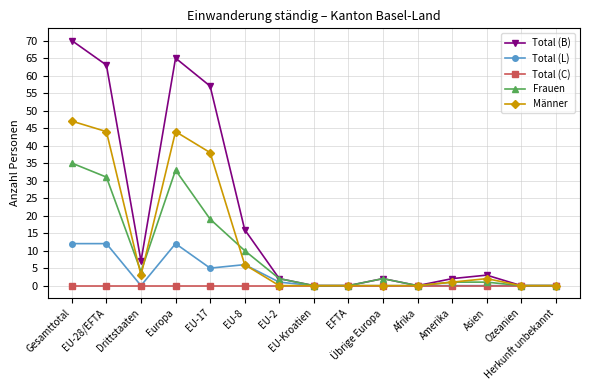

Reading left to right, what are all the values shown in this chart?

Total (B): Gesamttotal=70	EU-28/EFTA=63	Drittstaaten=7	Europa=65	EU-17=57	EU-8=16	EU-2=2	EU-Kroatien=0	EFTA=0	Übrige Europa=2	Afrika=0	Amerika=2	Asien=3	Ozeanien=0	Herkunft unbekannt=0
Total (L): Gesamttotal=12	EU-28/EFTA=12	Drittstaaten=0	Europa=12	EU-17=5	EU-8=6	EU-2=1	EU-Kroatien=0	EFTA=0	Übrige Europa=0	Afrika=0	Amerika=0	Asien=0	Ozeanien=0	Herkunft unbekannt=0
Total (C): Gesamttotal=0	EU-28/EFTA=0	Drittstaaten=0	Europa=0	EU-17=0	EU-8=0	EU-2=0	EU-Kroatien=0	EFTA=0	Übrige Europa=0	Afrika=0	Amerika=0	Asien=0	Ozeanien=0	Herkunft unbekannt=0
Frauen: Gesamttotal=35	EU-28/EFTA=31	Drittstaaten=4	Europa=33	EU-17=19	EU-8=10	EU-2=2	EU-Kroatien=0	EFTA=0	Übrige Europa=2	Afrika=0	Amerika=1	Asien=1	Ozeanien=0	Herkunft unbekannt=0
Männer: Gesamttotal=47	EU-28/EFTA=44	Drittstaaten=3	Europa=44	EU-17=38	EU-8=6	EU-2=0	EU-Kroatien=0	EFTA=0	Übrige Europa=0	Afrika=0	Amerika=1	Asien=2	Ozeanien=0	Herkunft unbekannt=0